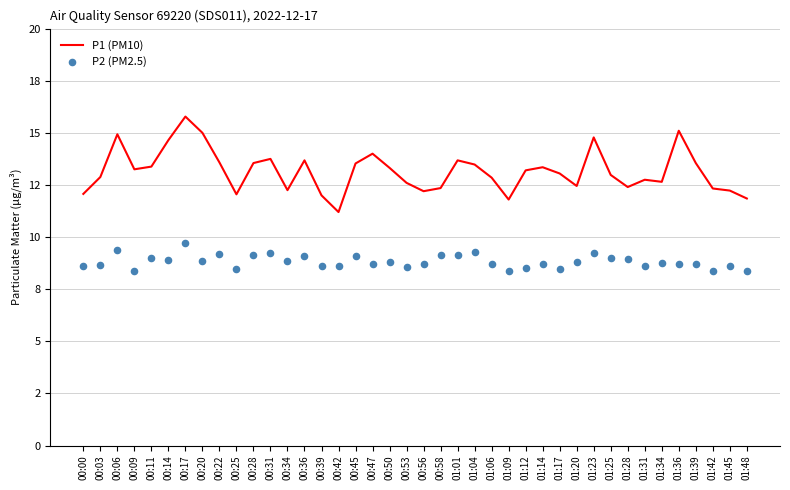

Is the value of P1 (PM10) at 00:03 greater than the value of P2 (PM2.5) at 00:53?

Yes